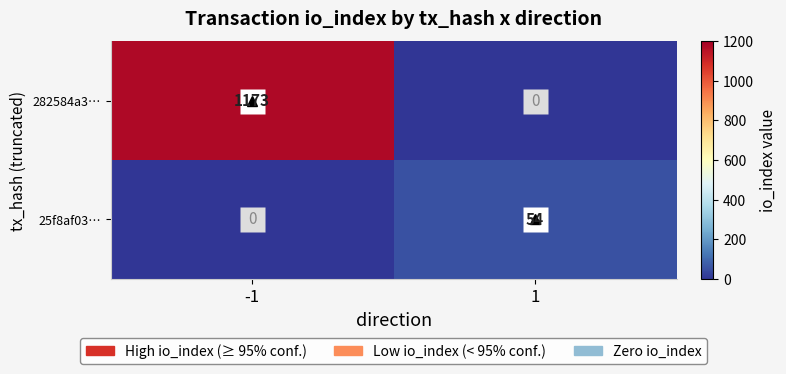

What is the average value of the 25f8af03… series?

27